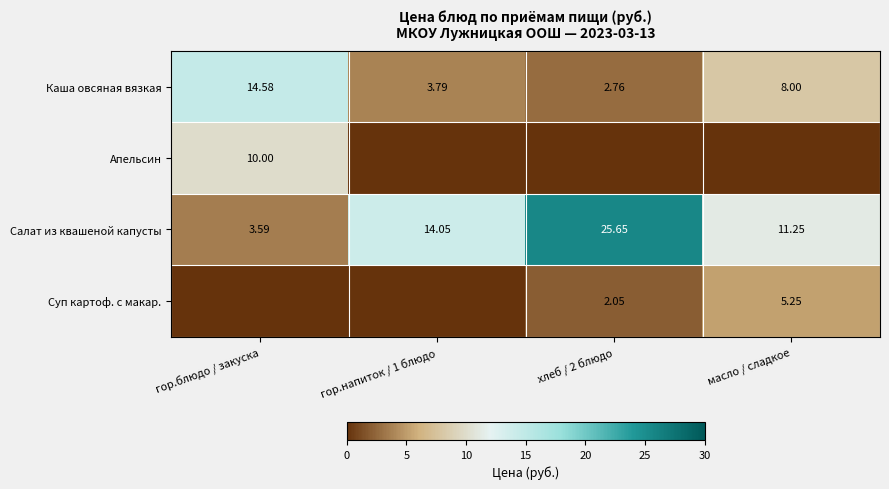

Where does the Каша овсяная вязкая series first go above 8?

гор.блюдо / закуска